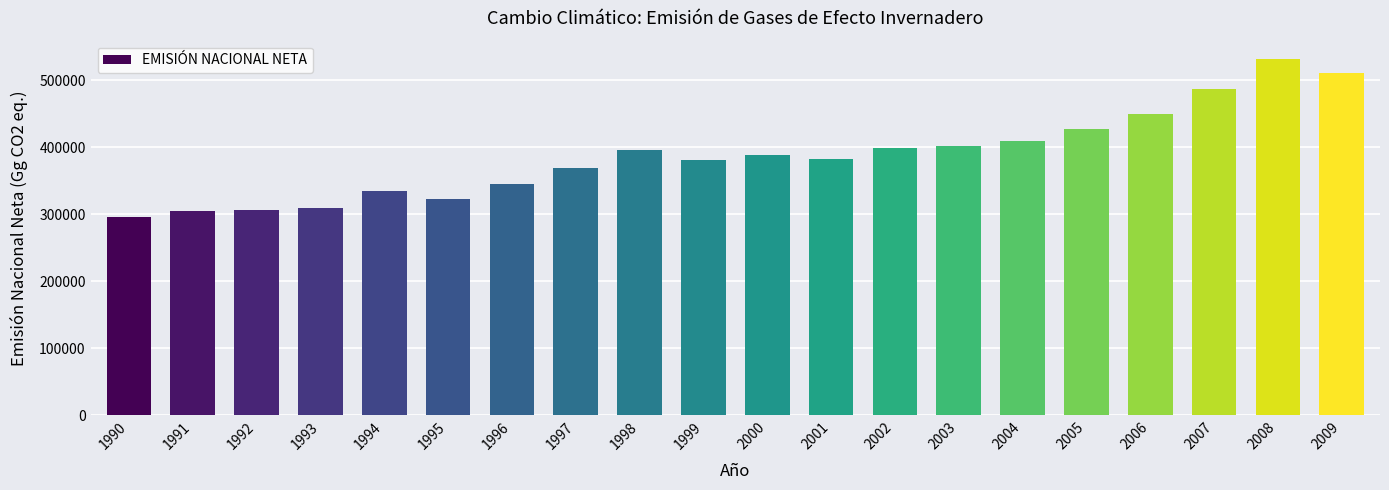

How many data points are less than 388144?

10